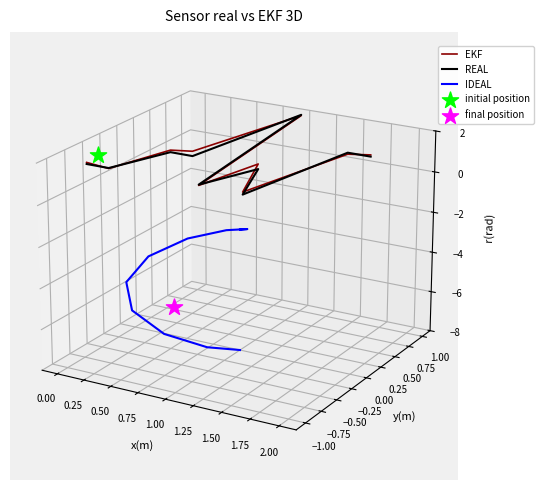

Which series has the largest Y range (max minus min)?

IDEAL